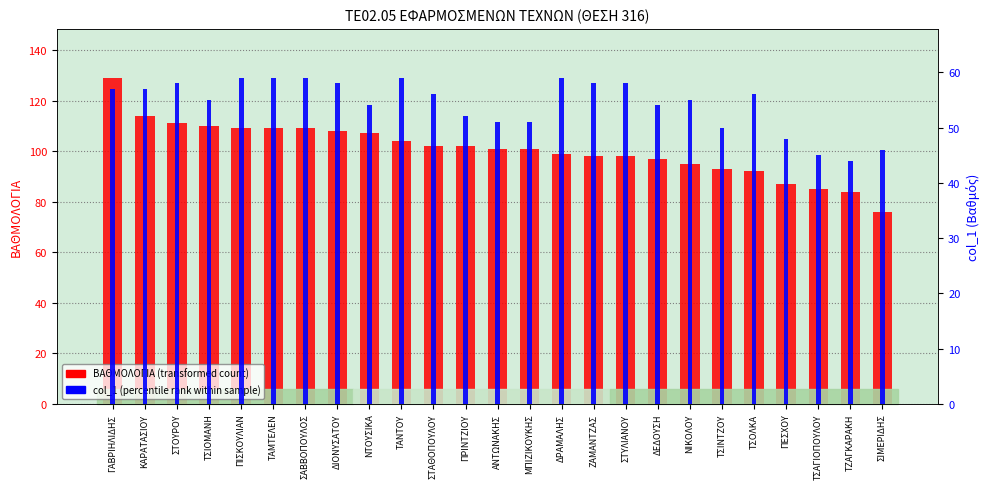

What is the approximate value of ΒΑΘΜΟΛΟΓΙΑ (transformed count) at ΤΑΜΤΕΛΕΝ, to the nearest 10?

110